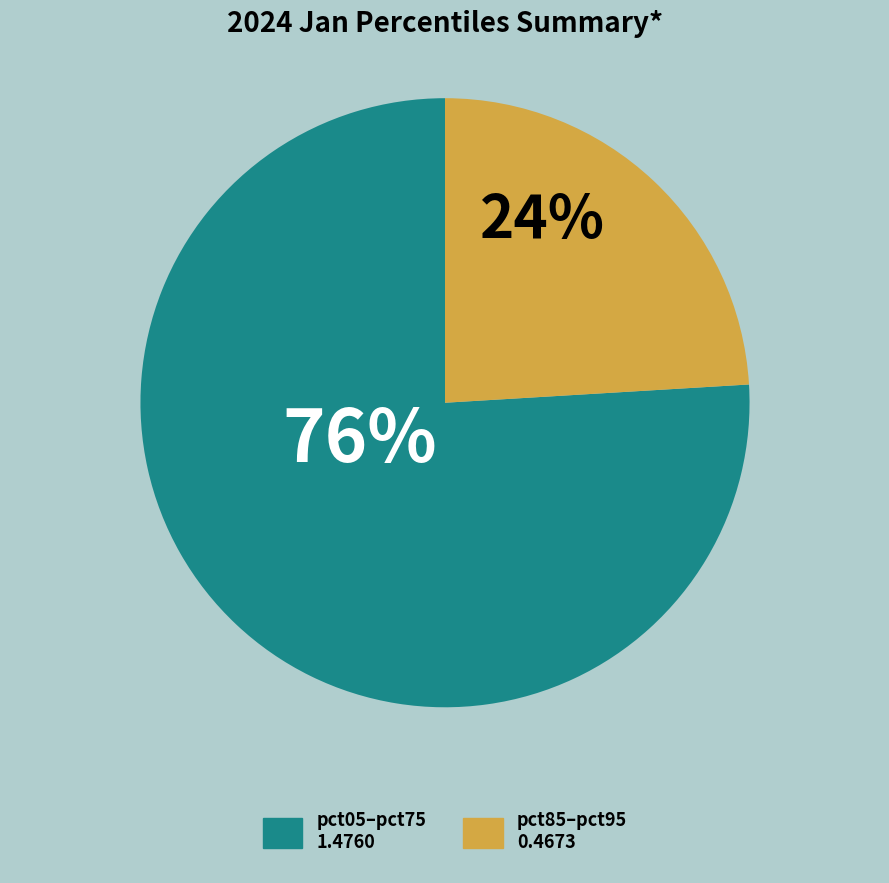

Is there any slice that represents more than half of the pie?

Yes